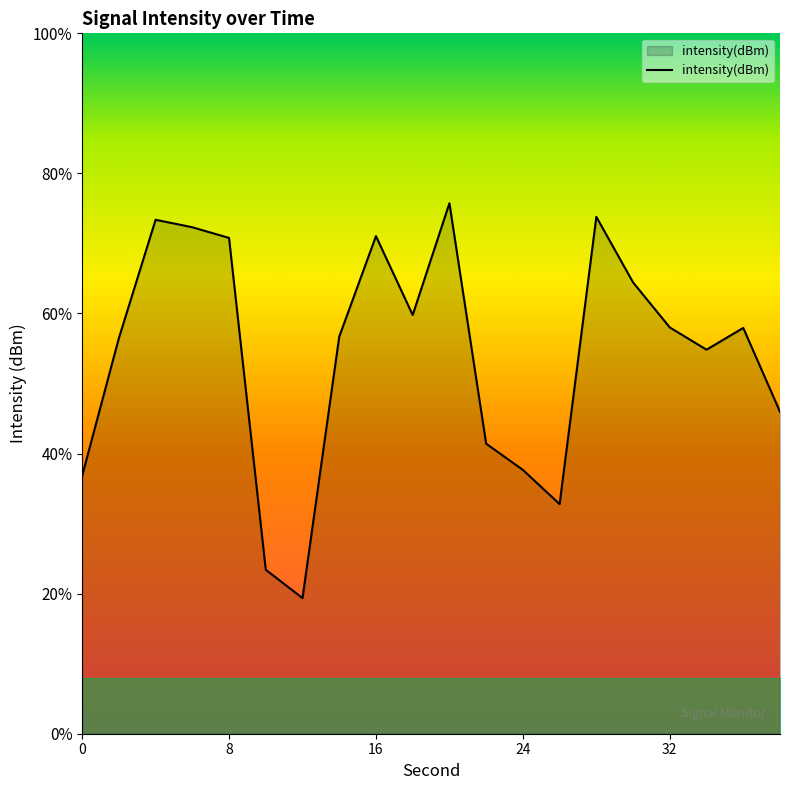

What is the difference between the values at 2 and 8?

3.6